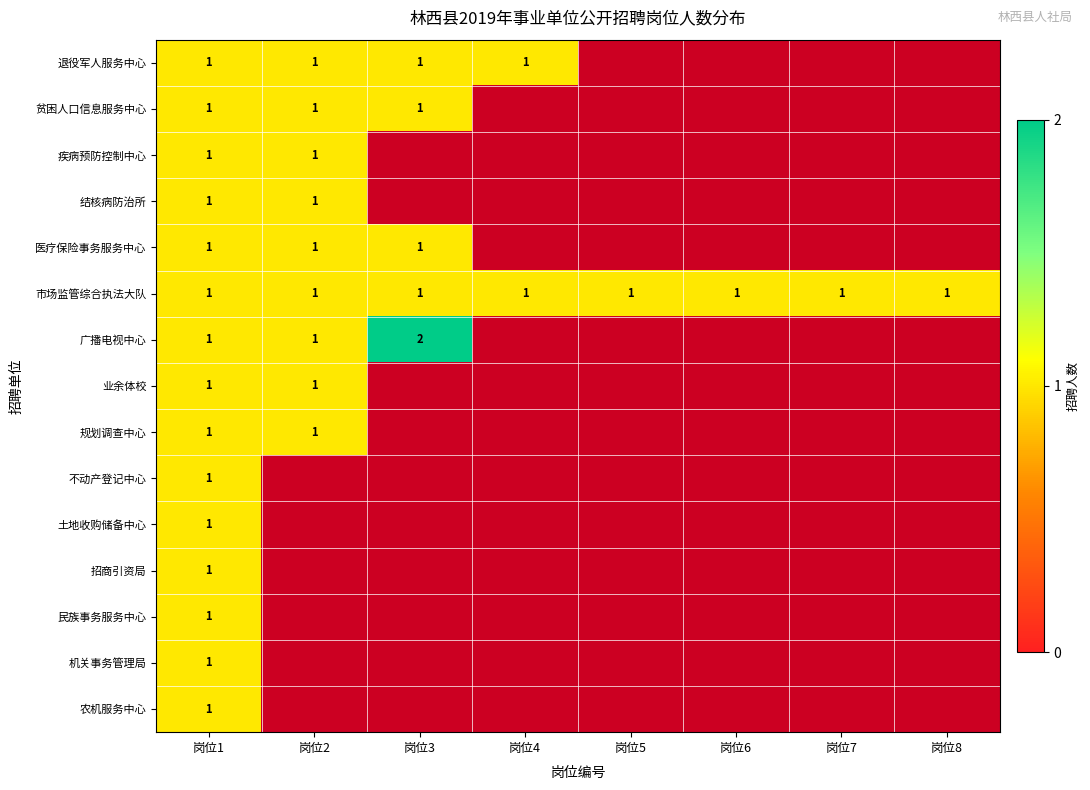

Is it true that 市场监管综合执法大队 equals 1 at 岗位3?

True